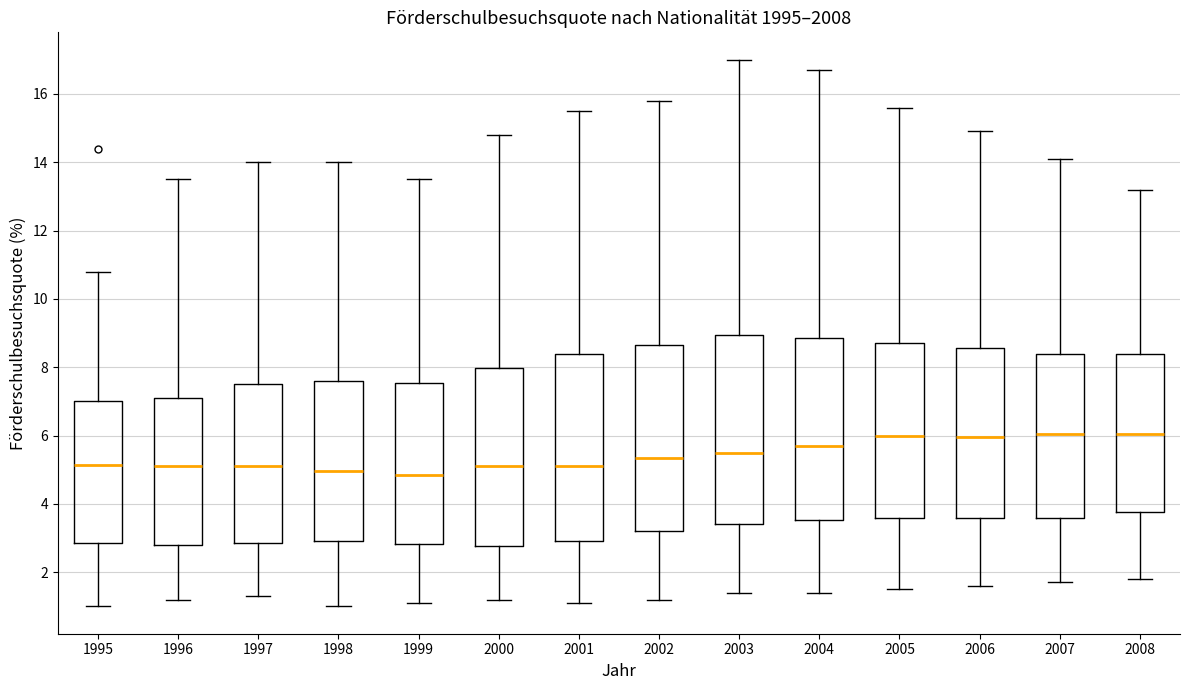

Where is the upper edge of the box at x = 2004 on the y-axis? The values are not printed on the chart, so give them approximately, as read against the axis.

8.8